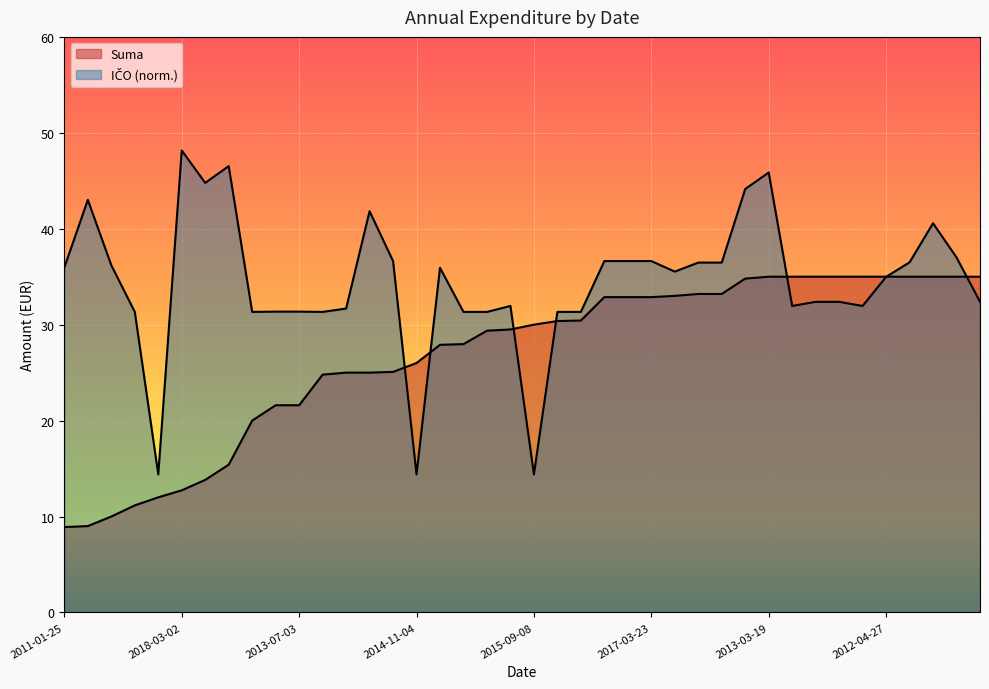

How many lines are shown in the chart?

2